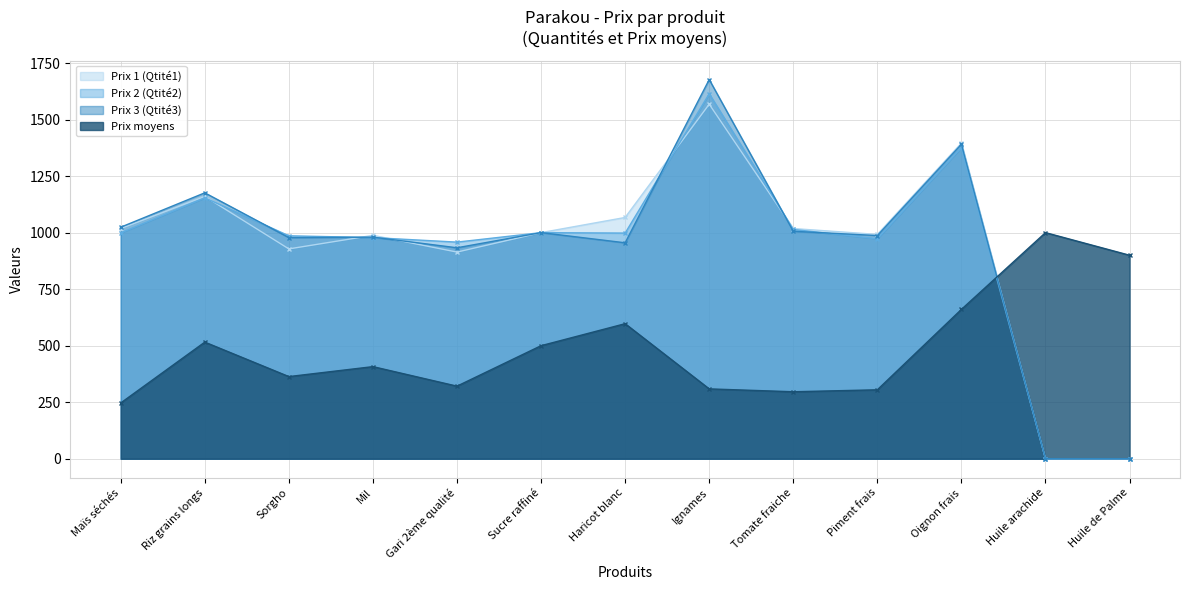

Does the chart display data point markers on the line(s)?

Yes